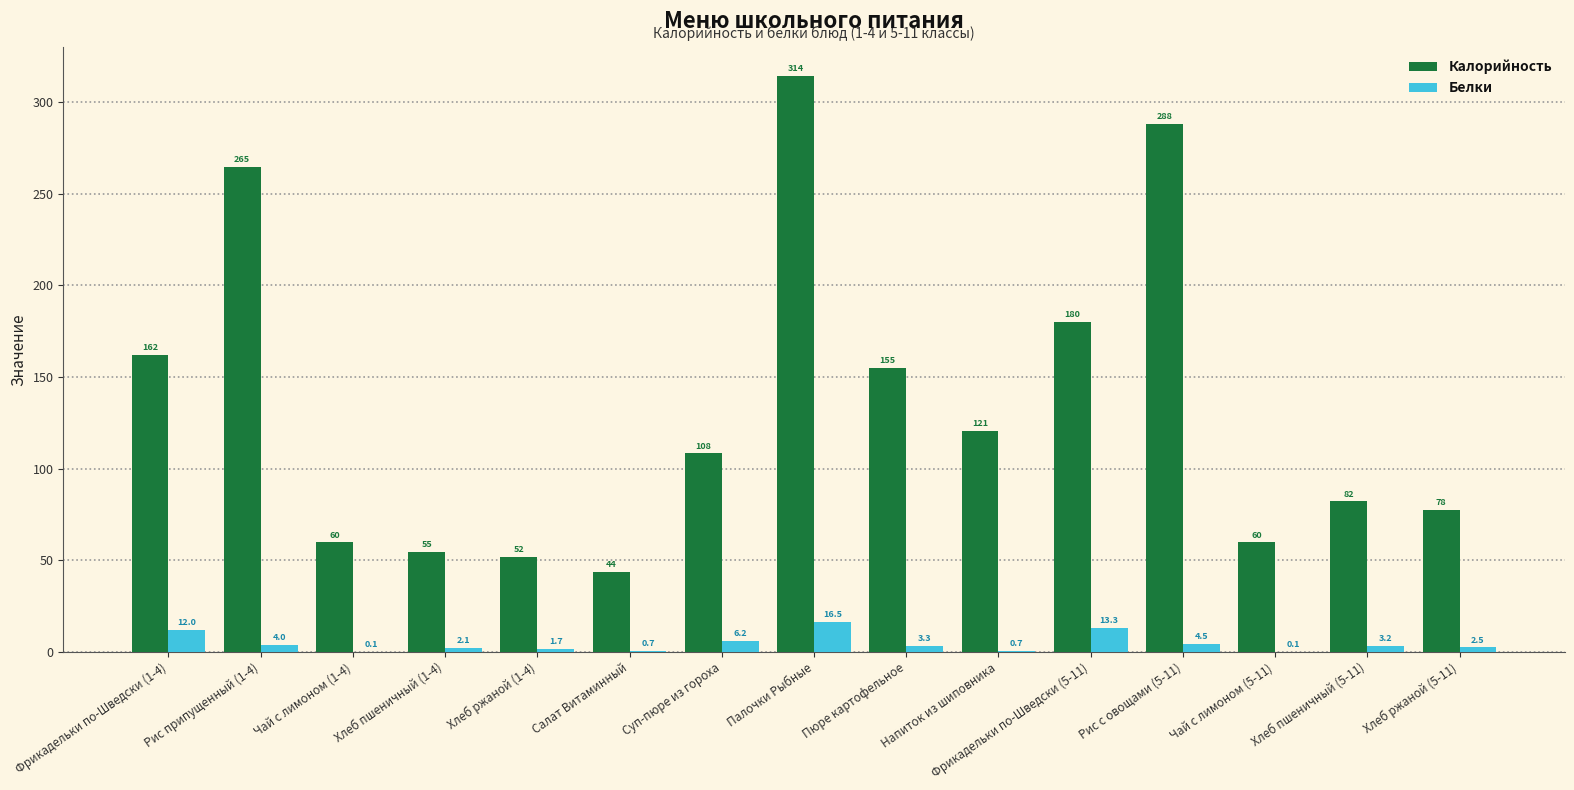

The value of Калорийность at Рис припущенный (1-4) is 264.6. True or false?

True